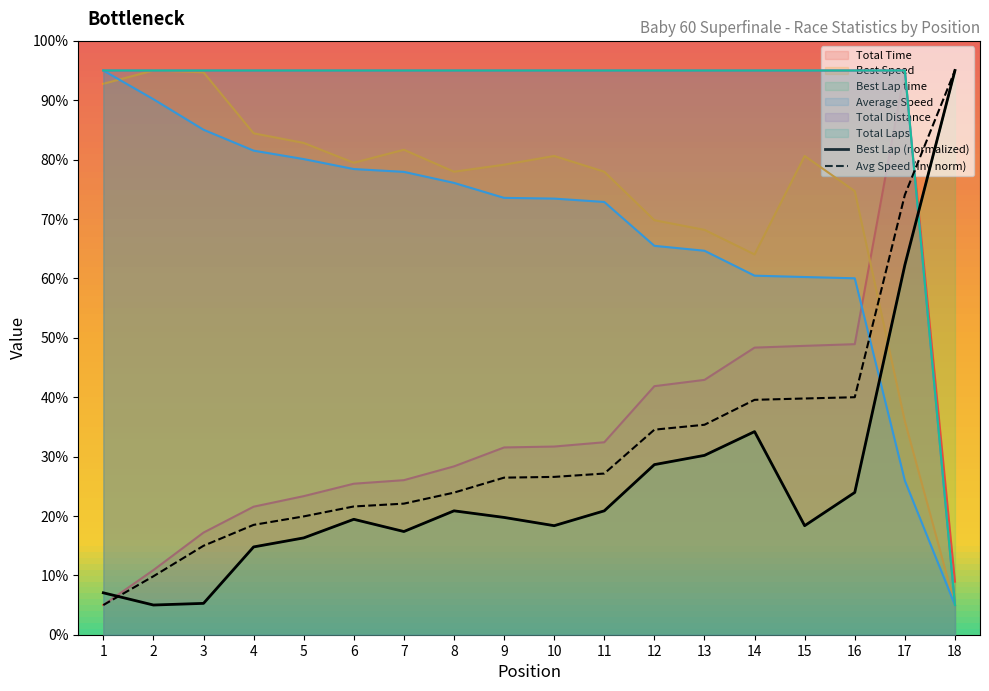

How many data points in Average Speed are above 73?

10